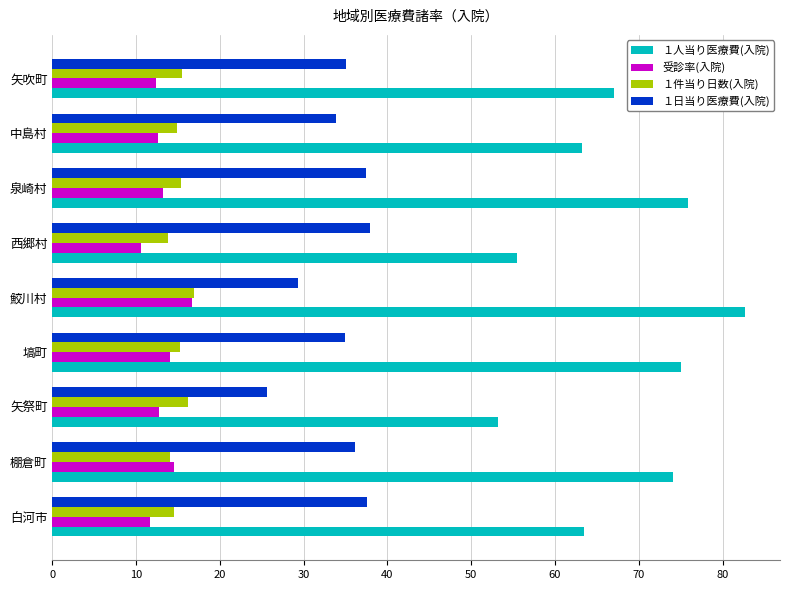

How many values in the １人当り医療費(入院) series exceed 67?

5